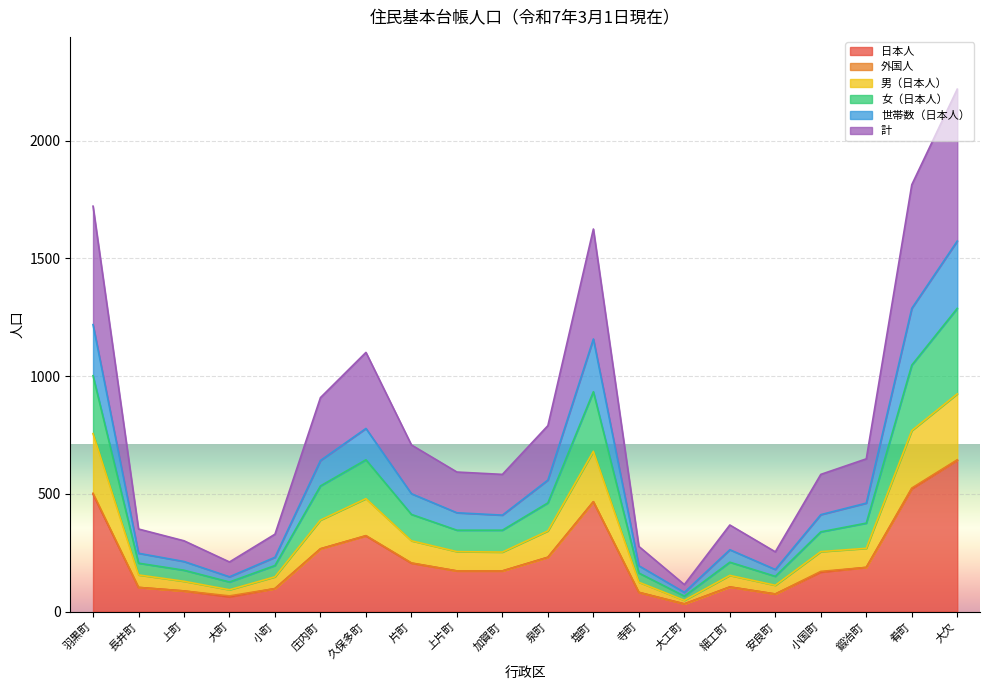

True or false: 女（日本人） and 世帯数（日本人） intersect in this chart.

False